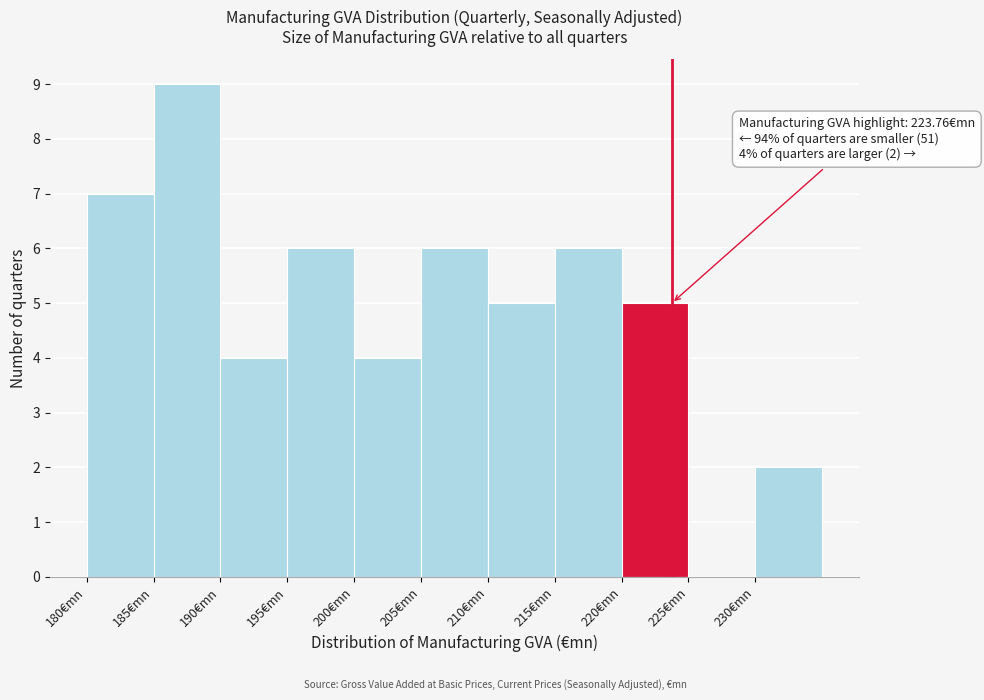

Which range on the x-axis has the tallest bar?

185 to 190